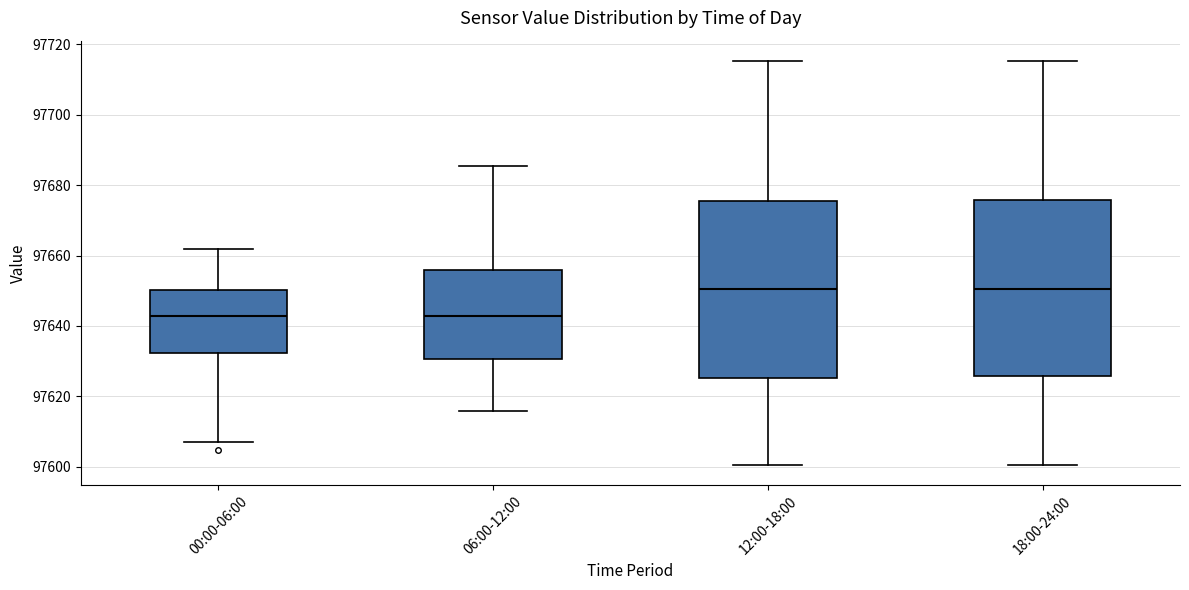

Where does the upper whisker of the box for 00:00-06:00 end on the y-axis? The values are not printed on the chart, so give them approximately, as read against the axis.

97662